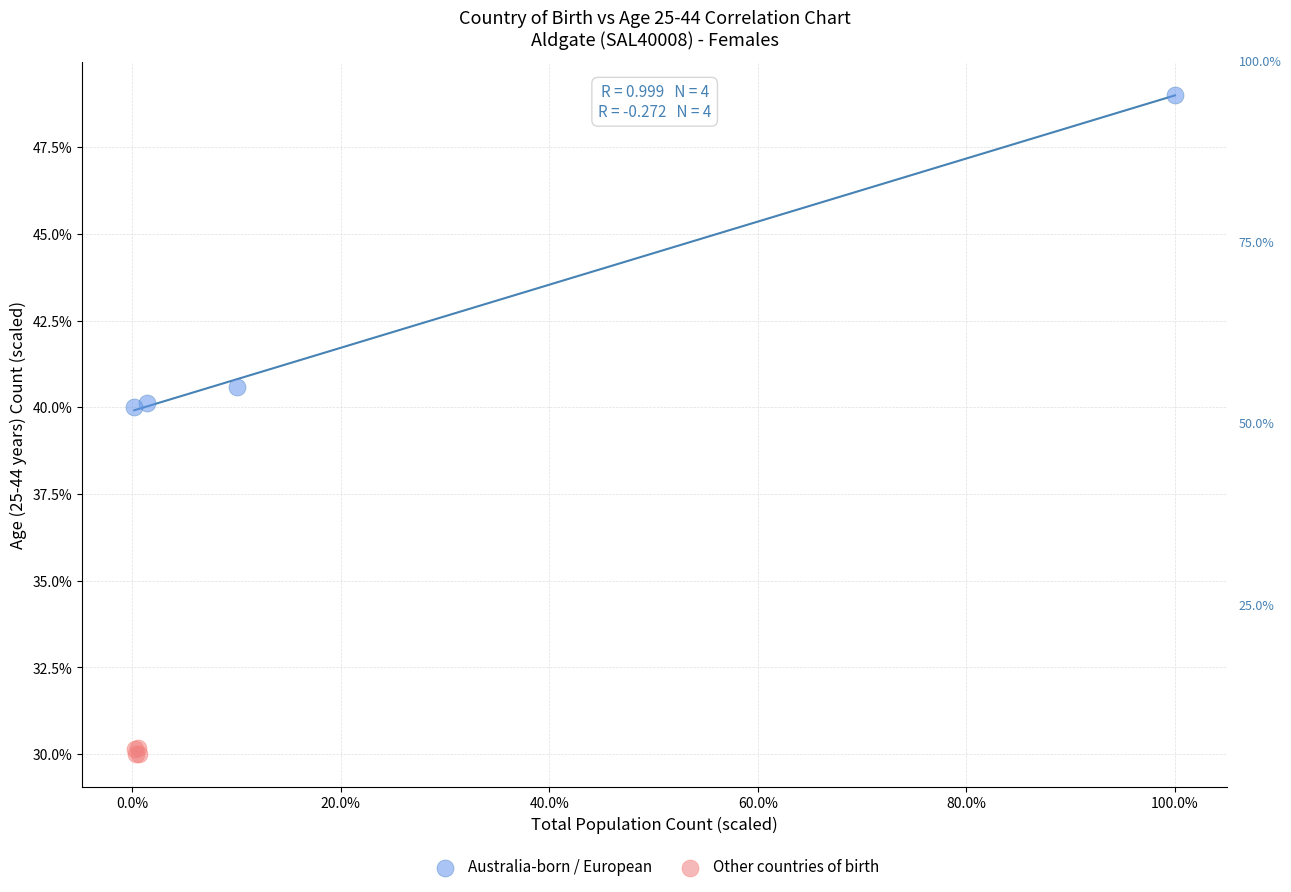

Which series reaches the minimum Y coordinate?

Other countries of birth